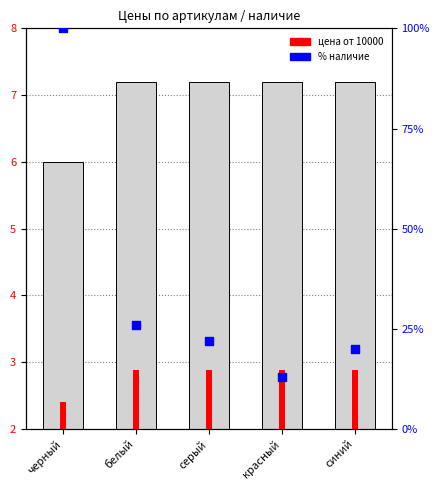

Approximately how many times larger is the value at красный compared to черный?

0.1